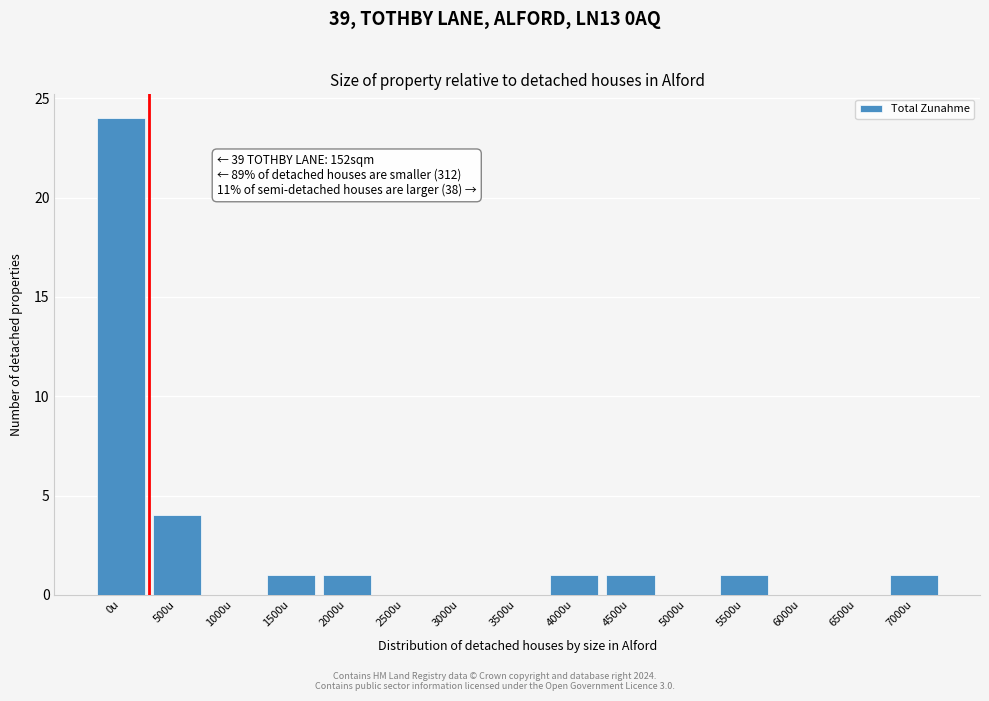

Reading left to right, transcribe all the data shown in this chart.

0u=24	500u=4	1000u=0	1500u=1	2000u=1	2500u=0	3000u=0	3500u=0	4000u=1	4500u=1	5000u=0	5500u=1	6000u=0	6500u=0	7000u=1